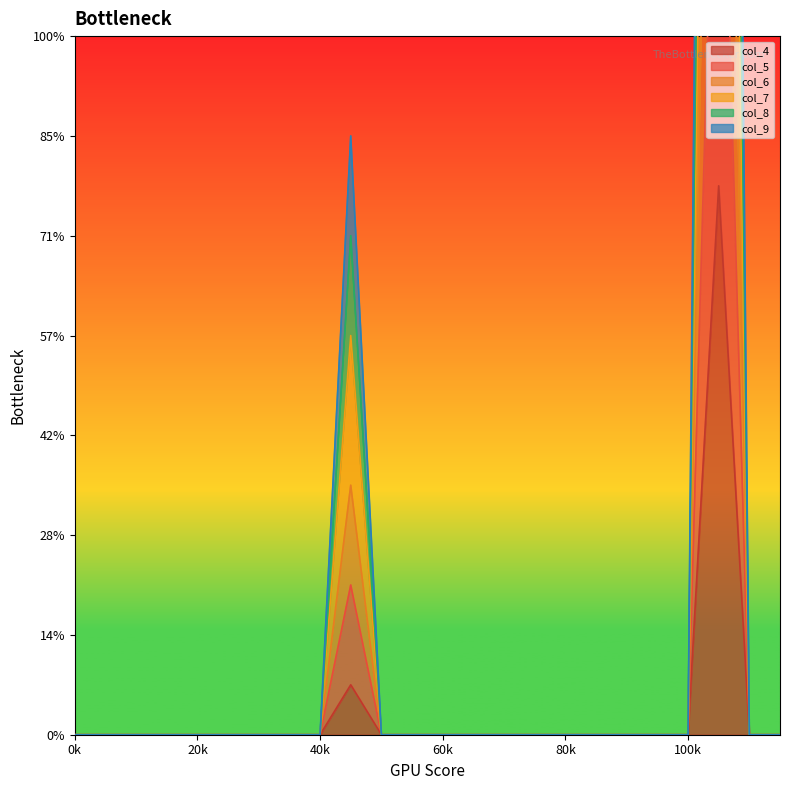

True or false: col_8 and col_9 cross at least once.

False